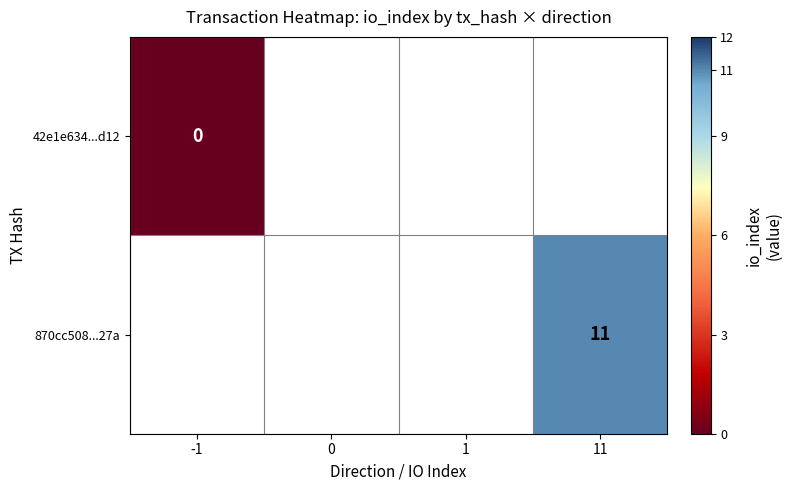

The value of 870cc508...27a at 11 is 11.0. True or false?

True